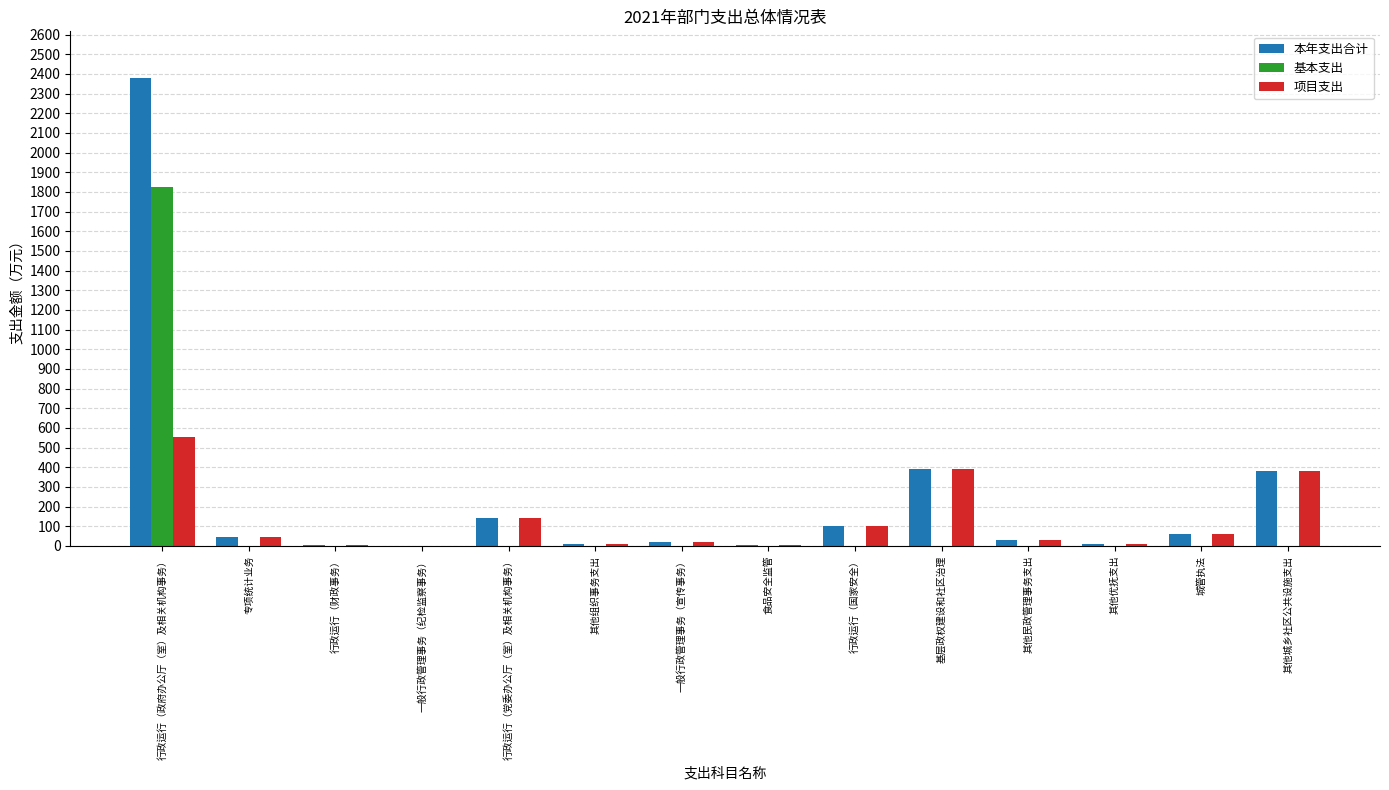

At which label does 项目支出 reach its peak?

行政运行（政府办公厅（室）及相关机构事务）